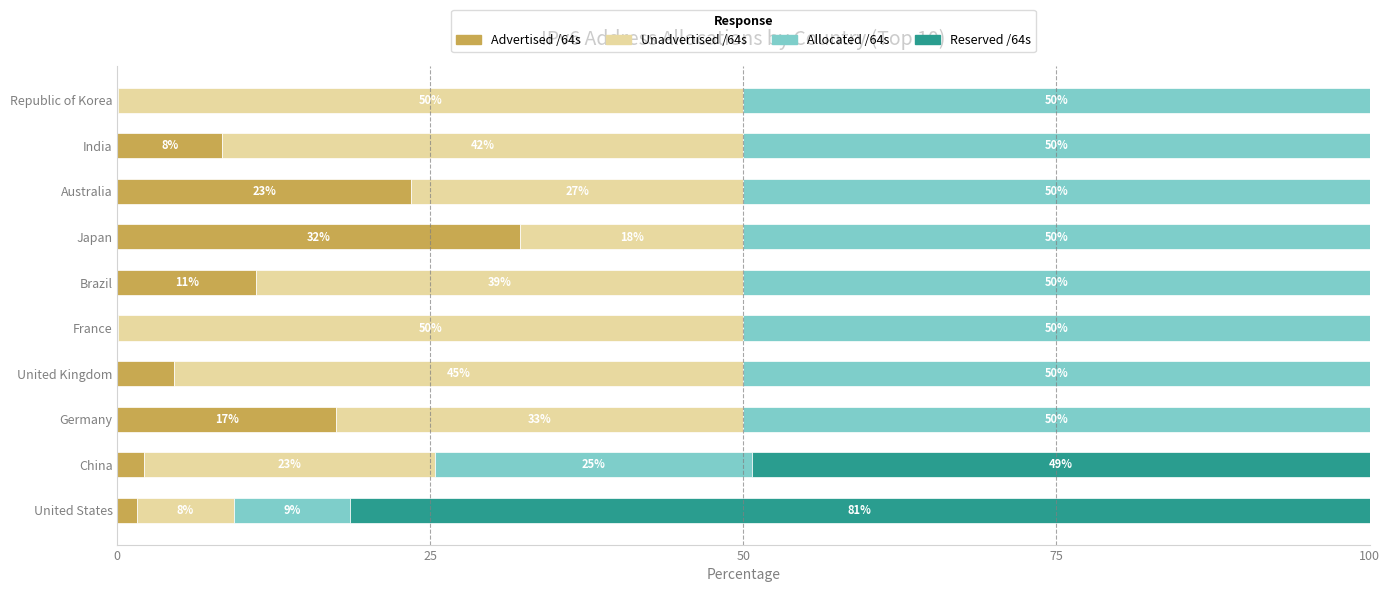

Rank the series by their maximum value, from highest to lowest.

Reserved /64s, Allocated /64s, Unadvertised /64s, Advertised /64s